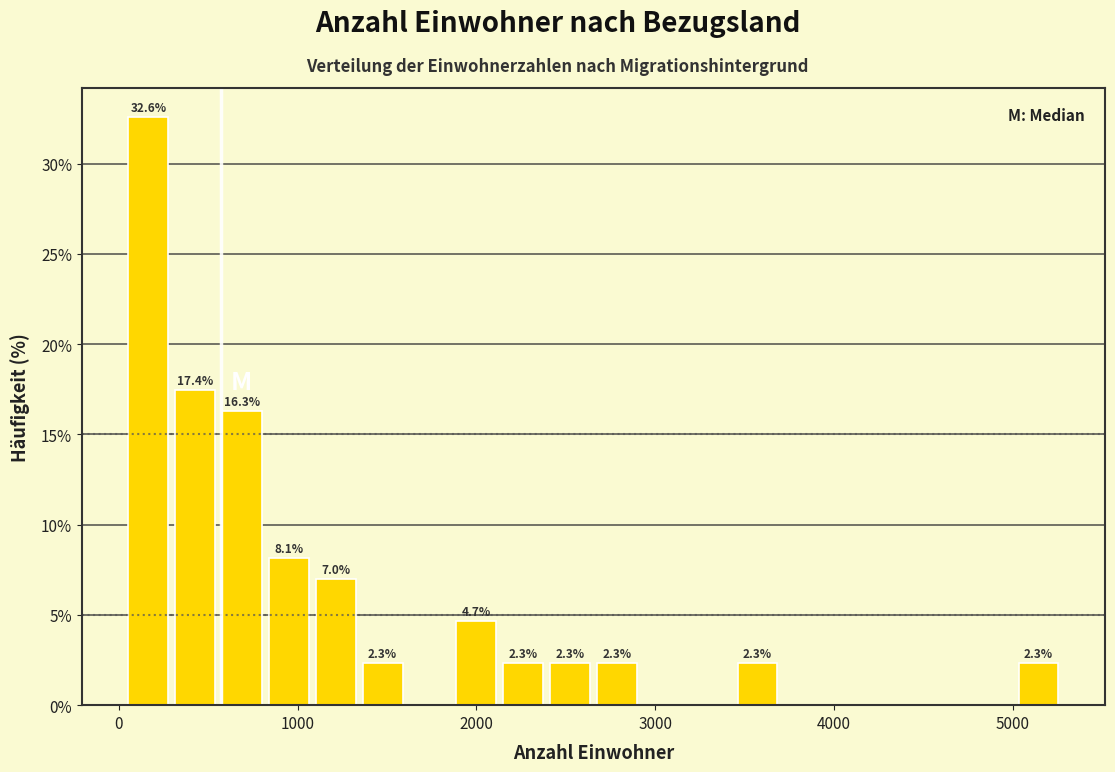

Read against the x-axis, roughly where is the centre of the tallest bar?

200